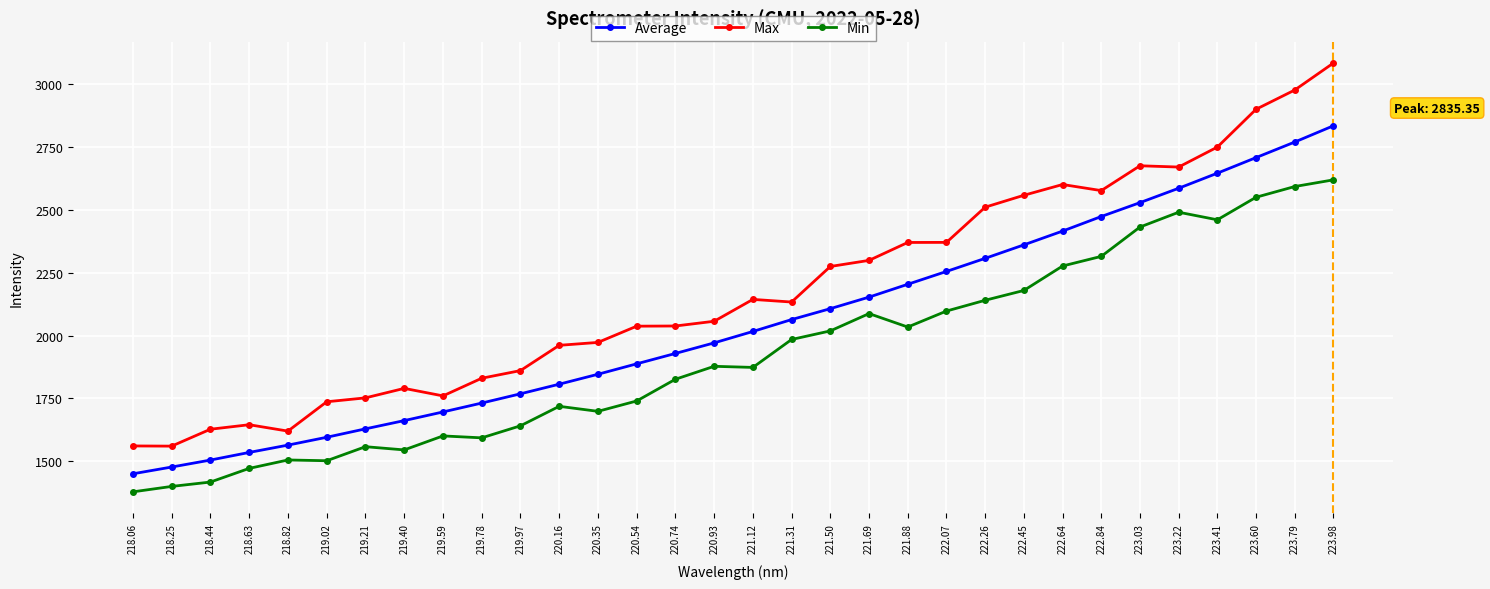

How many lines are shown in the chart?

3